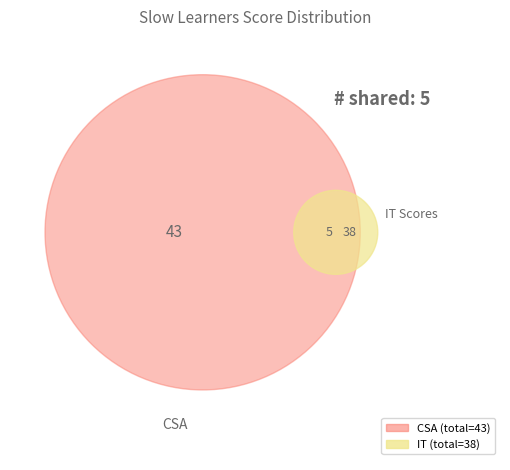

Does Kamble Shubham Madhavrao account for over 50% of the chart?

No